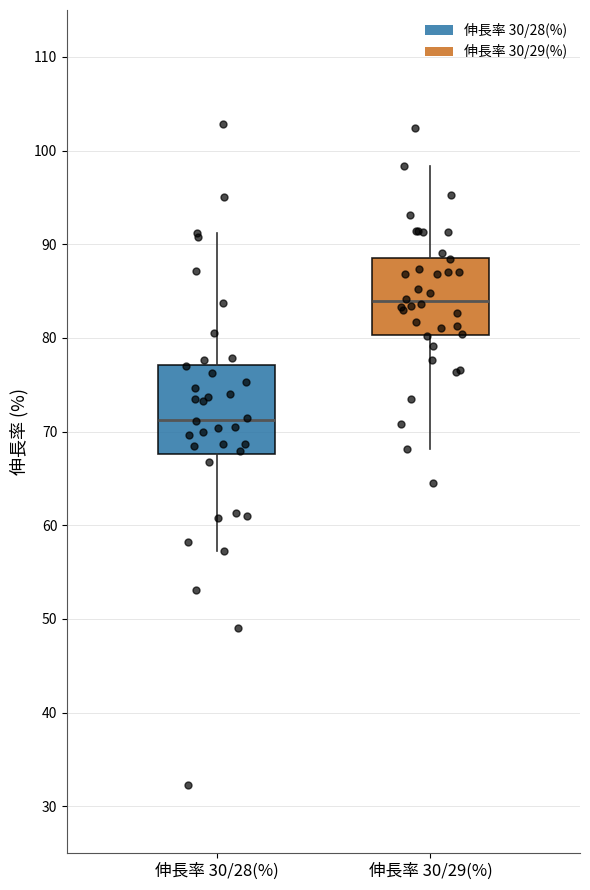

Reading left to right, transcribe this box plot: for each box, give where its median line is, the range the box spans, and where its two whiskers end, as read against the y-axis. The values are not printed on the chart, so give them approximately, as read against the axis.

伸長率 30/28(%): median 71, box 68 to 77, whiskers 57 to 91
伸長率 30/29(%): median 84, box 80 to 89, whiskers 68 to 98